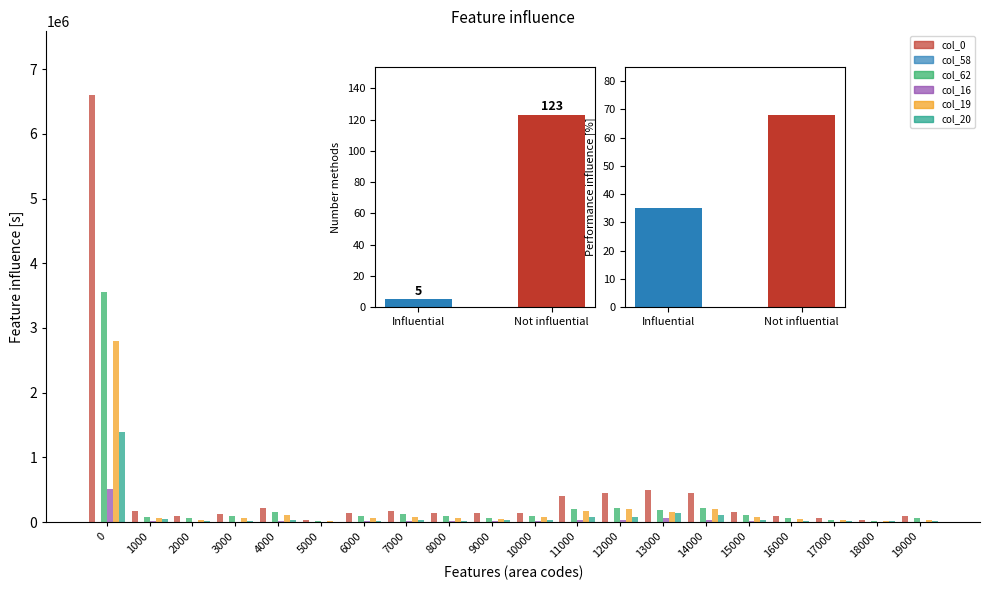

What is the value of the col_16 bar at the 4th from the left?

7464